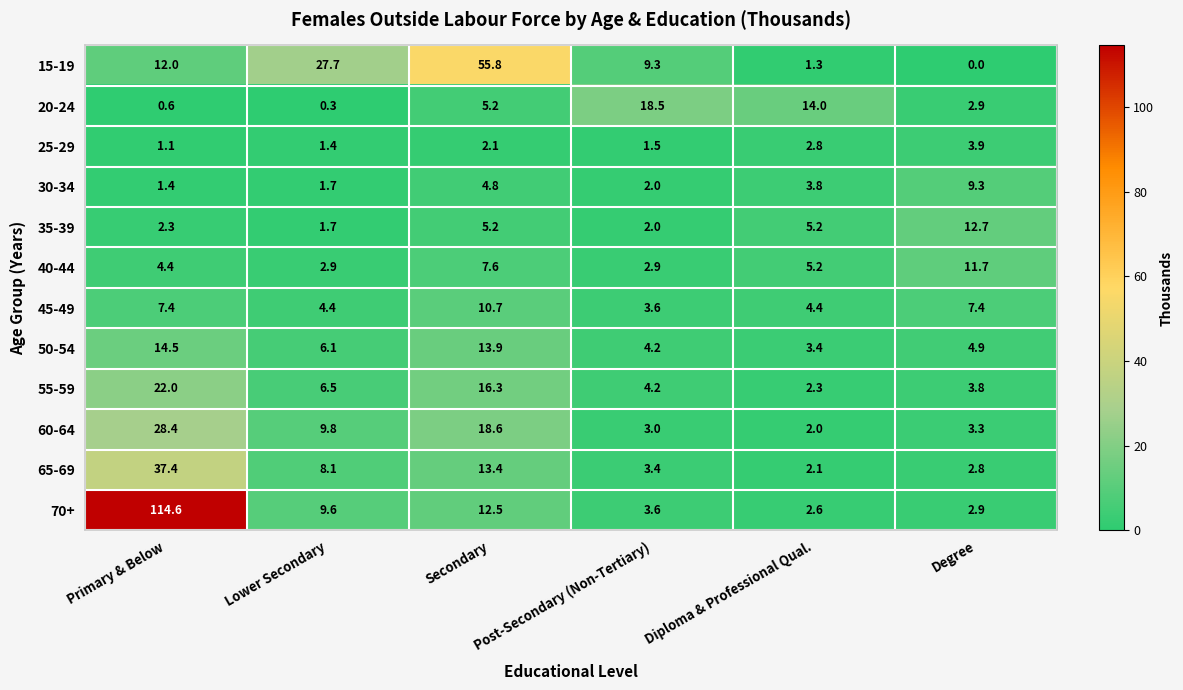

Is it true that 60-64 equals 2.0 at Diploma & Professional Qual.?

True